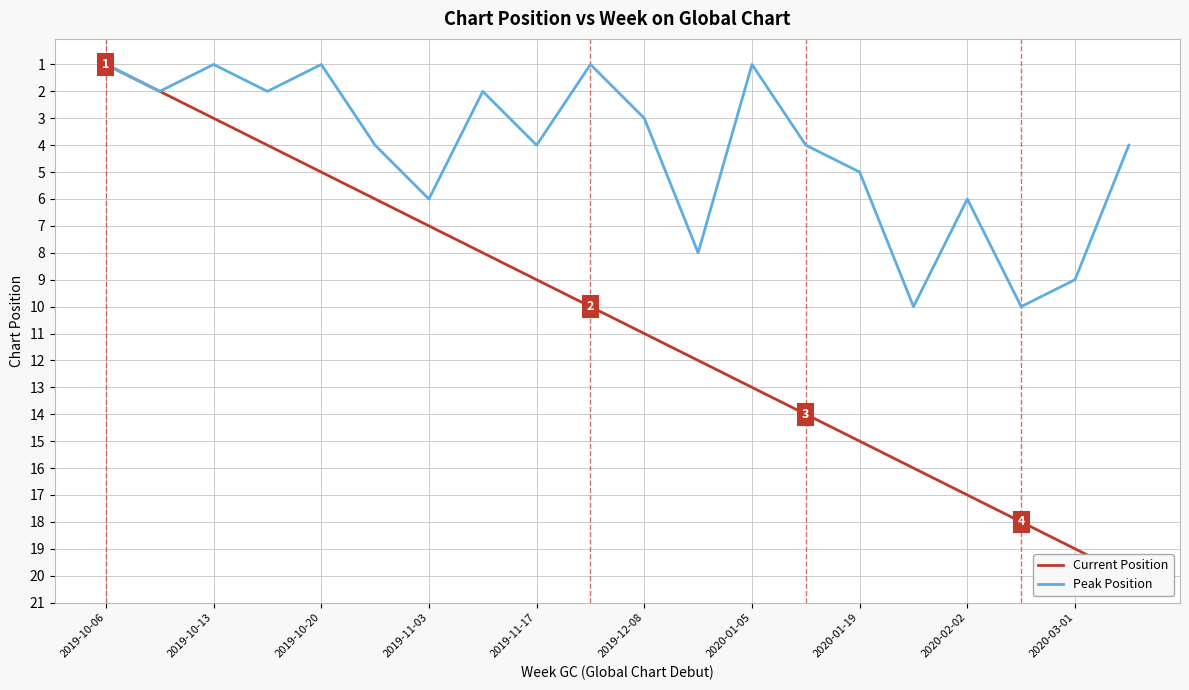

Rank the series at 2019-10-13 from lowest to highest value.

Peak Position, Current Position